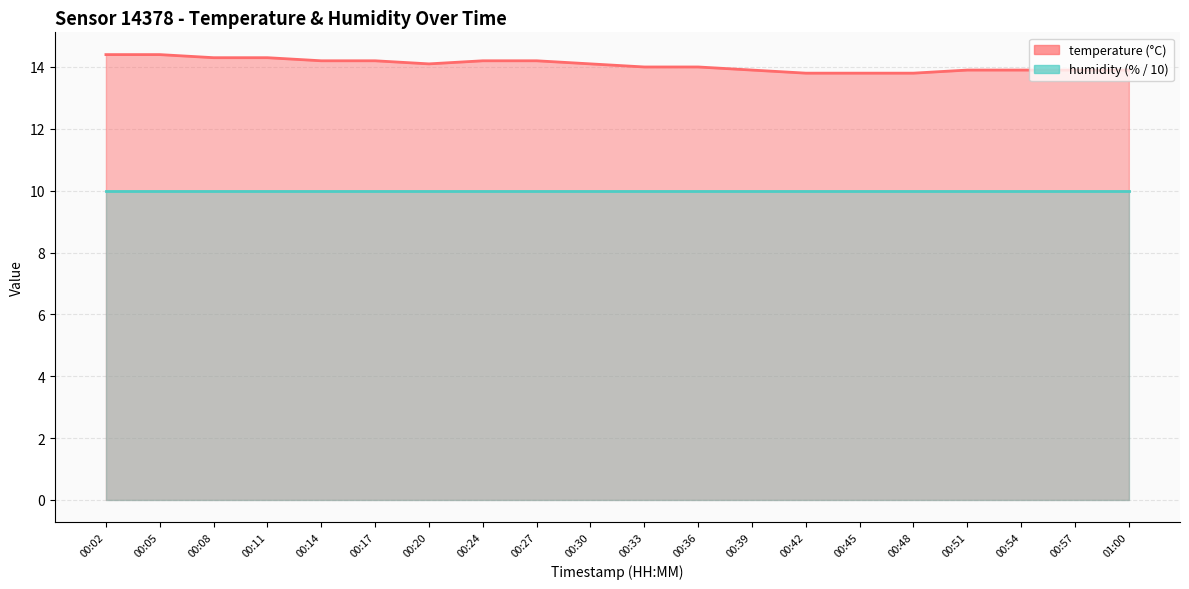

Rank the categories by value from lowest to highest.

00:42, 00:45, 00:48, 00:39, 00:51, 00:54, 00:57, 01:00, 00:33, 00:36, 00:20, 00:30, 00:14, 00:17, 00:24, 00:27, 00:08, 00:11, 00:02, 00:05